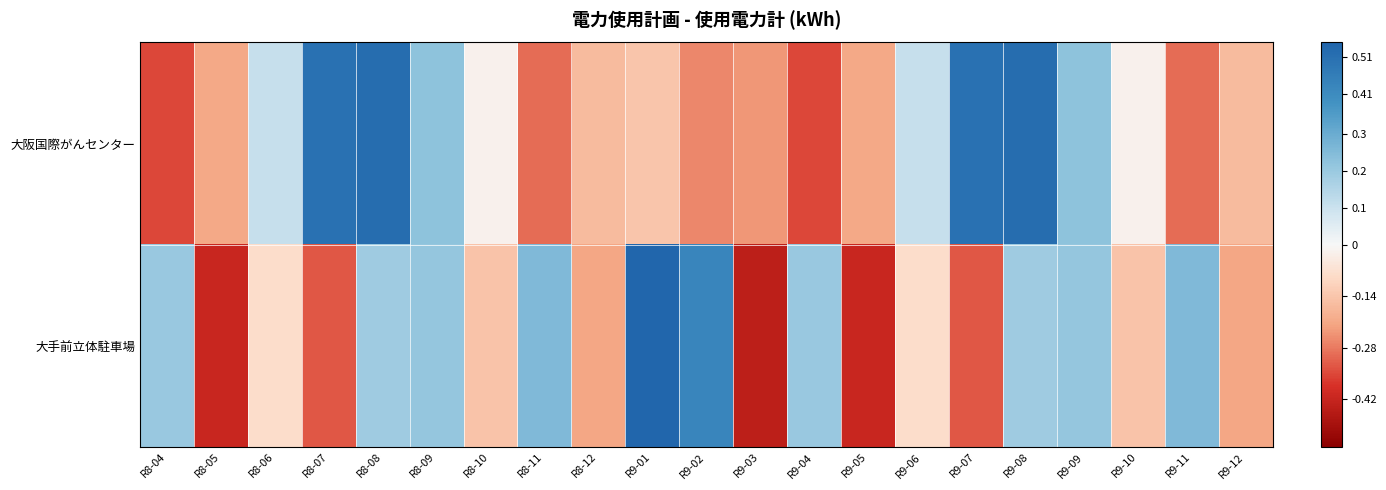

How many distinct data groups are displayed?

2